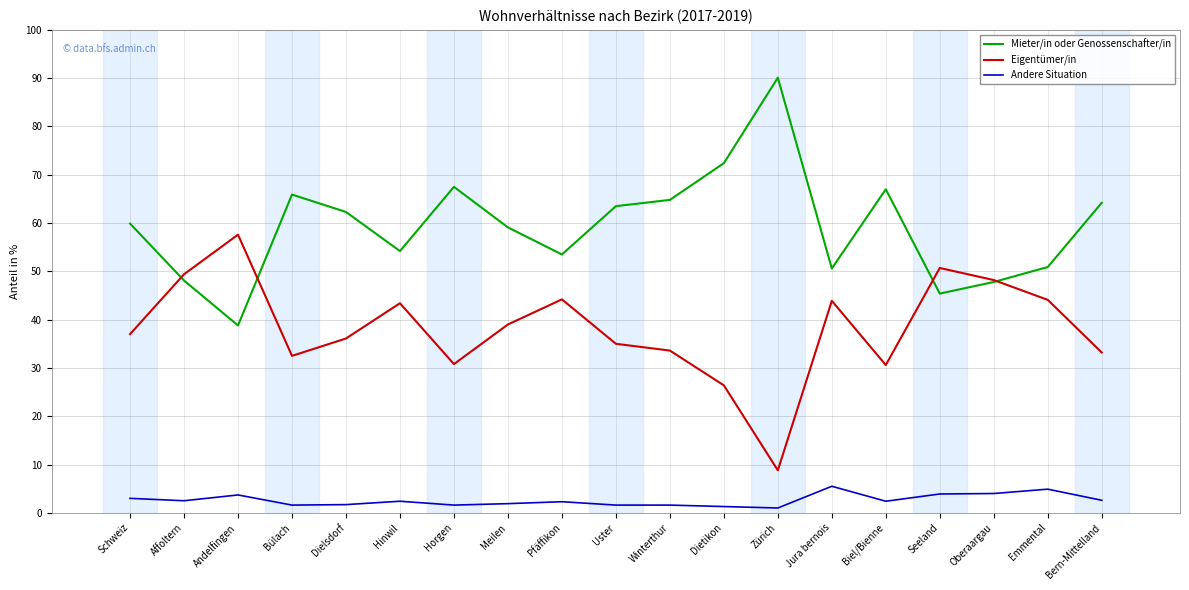

Rank the series by their maximum value, from lowest to highest.

Andere Situation, Eigentümer/in, Mieter/in oder Genossenschafter/in